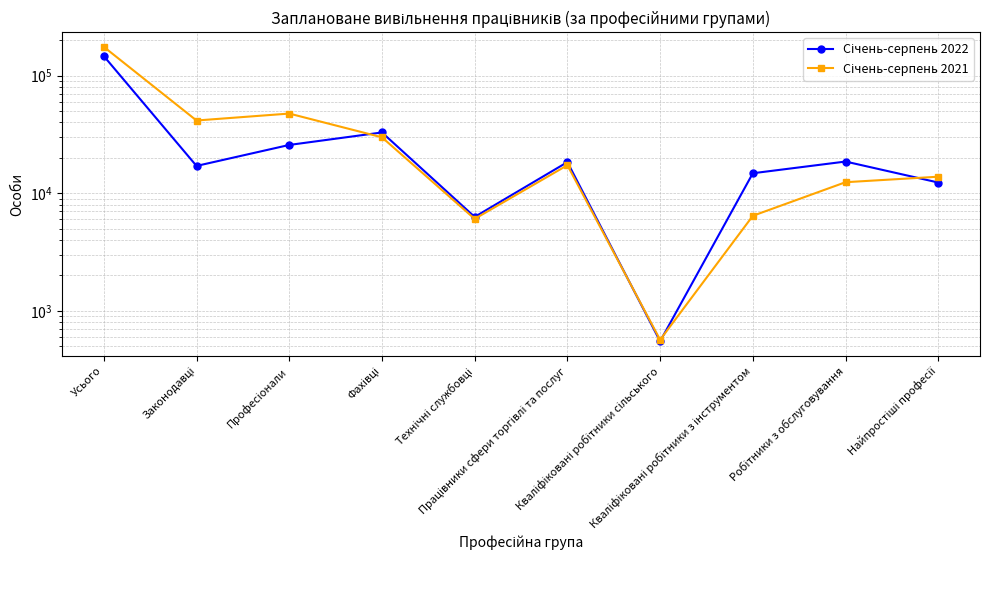

Between which two adjacent categories do Січень-серпень 2022 and Січень-серпень 2021 first intersect?

Професіонали and Фахівці